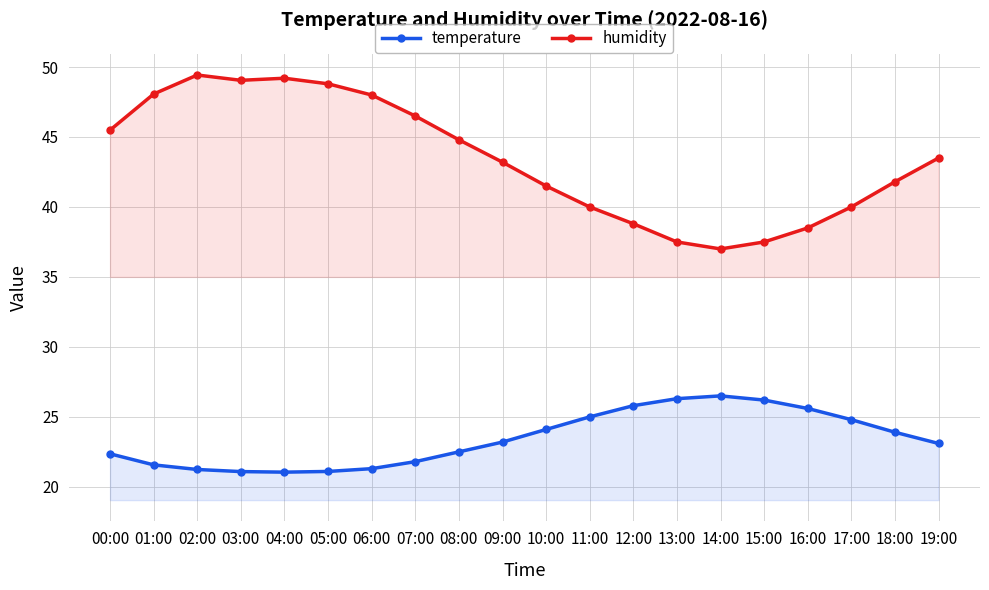

The value of temperature at 01:00 is 4.9. True or false?

False